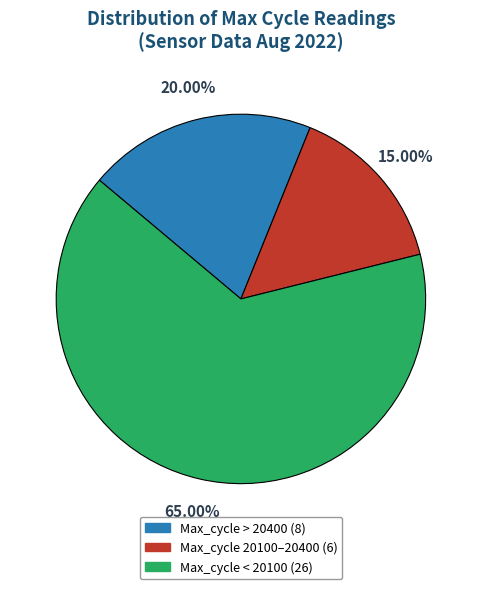

Does any single category account for the majority?

Yes